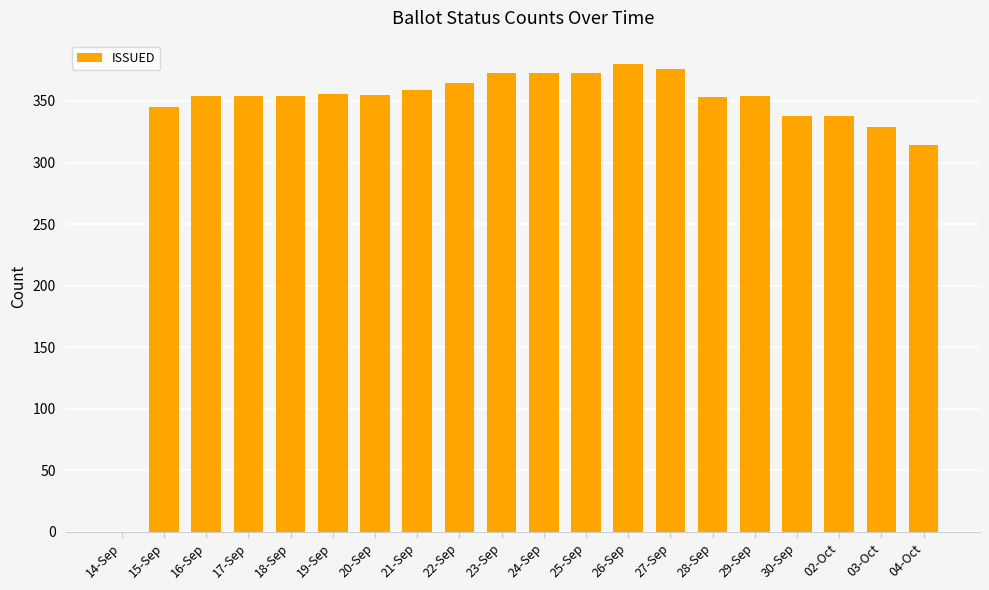

What is the sum of the values at 19-Sep and 02-Oct?

694